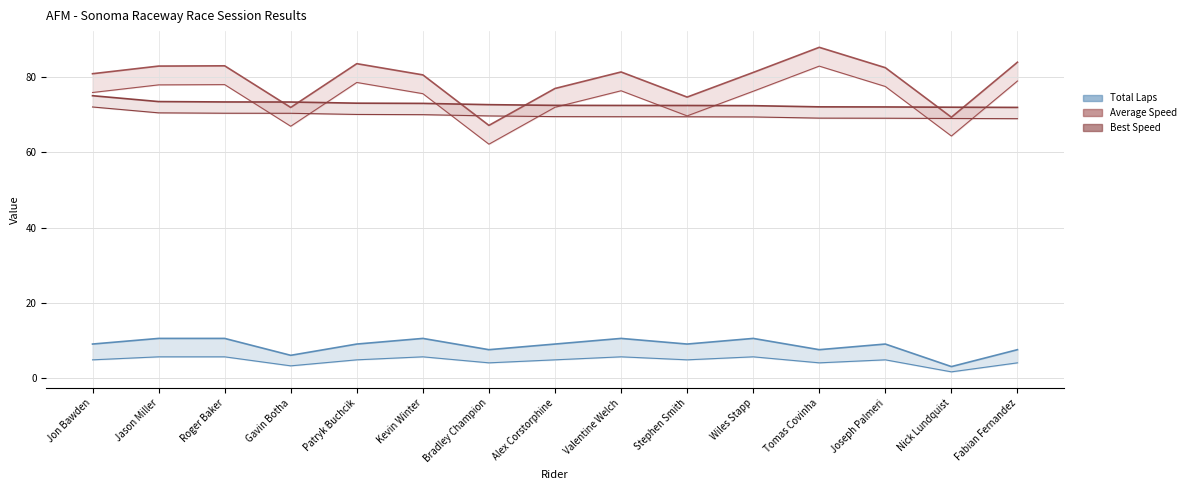

What is the difference between the maximum and minimum values in the Best Speed line series?

3.1